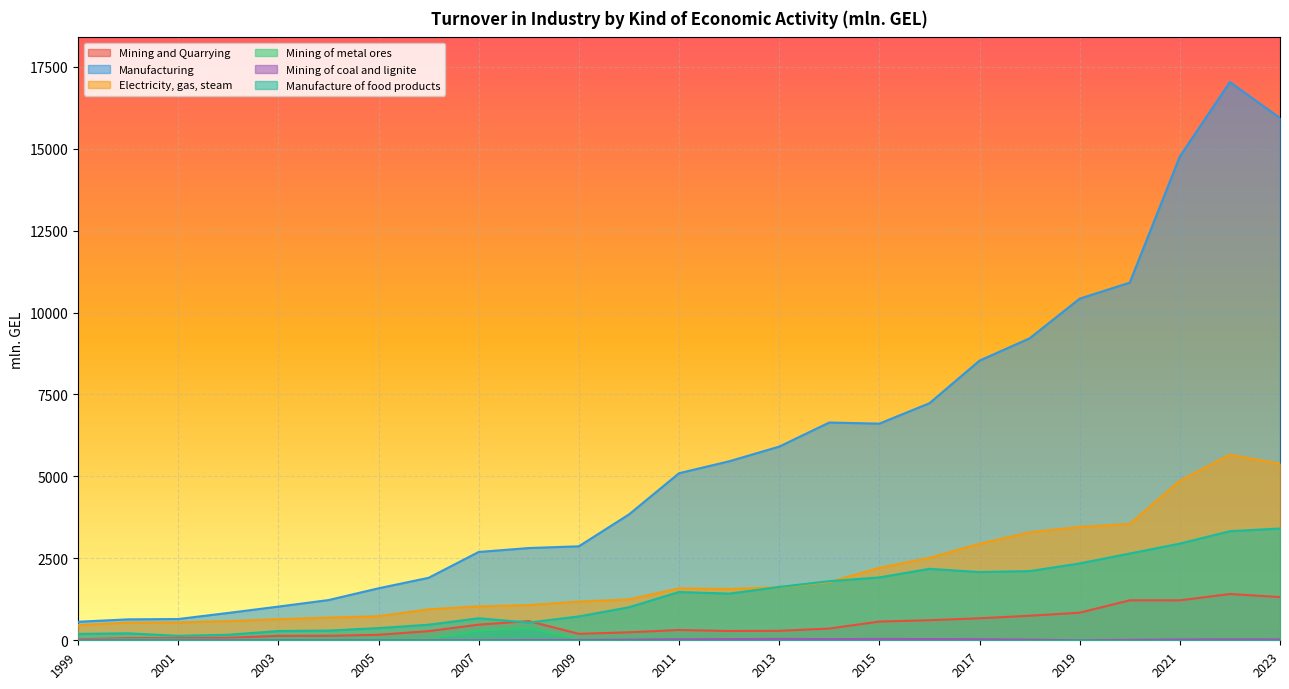

At which category is the sum across all series the highest?

2022